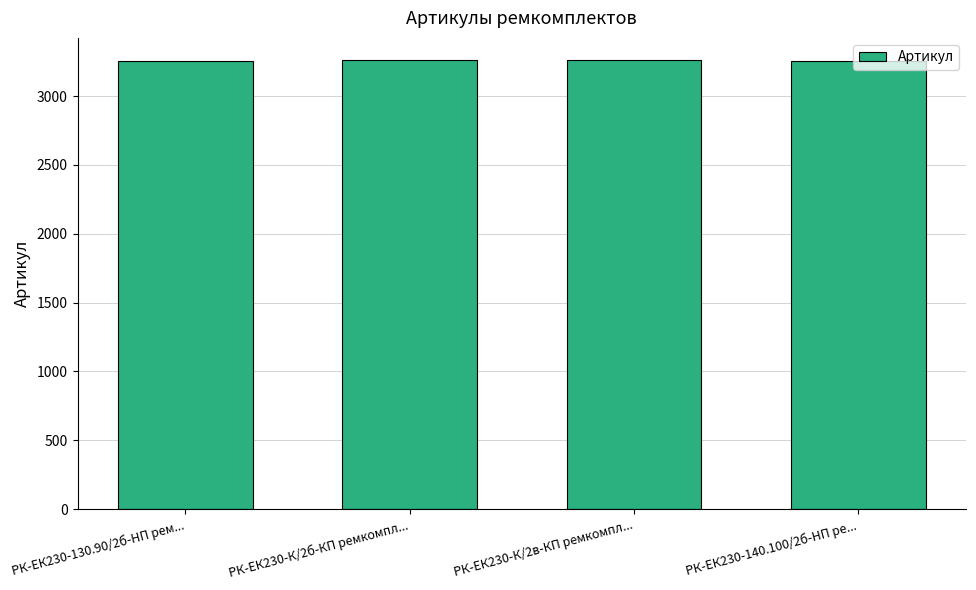

Approximately how many times larger is the value at РК-ЕК230-К/2б-КП ремкомпл... compared to РК-ЕК230-140.100/2б-HП ре...?

1.0